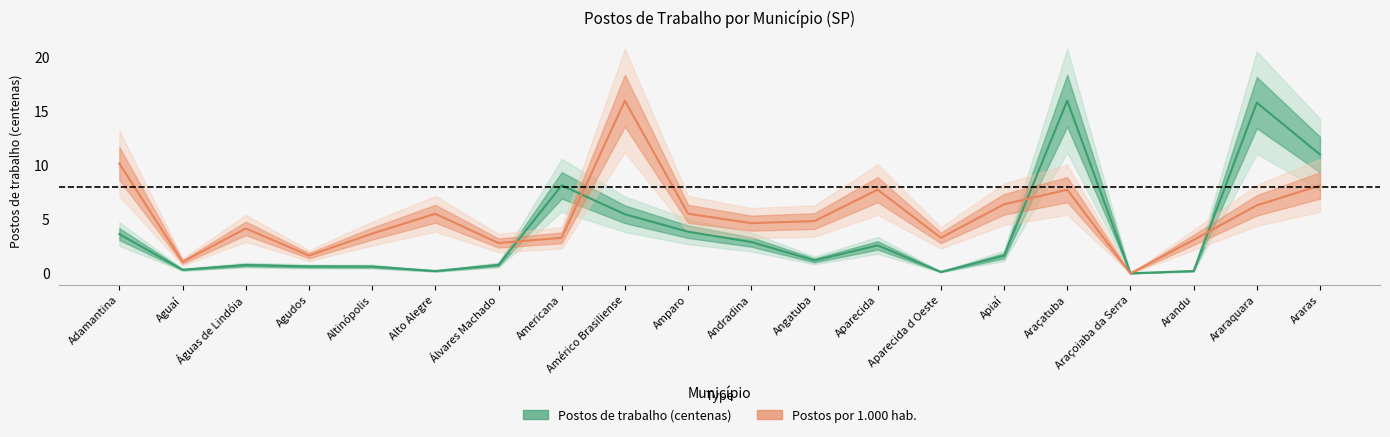

Where does the Postos de trabalho (centenas) series first go above 1?

Adamantina